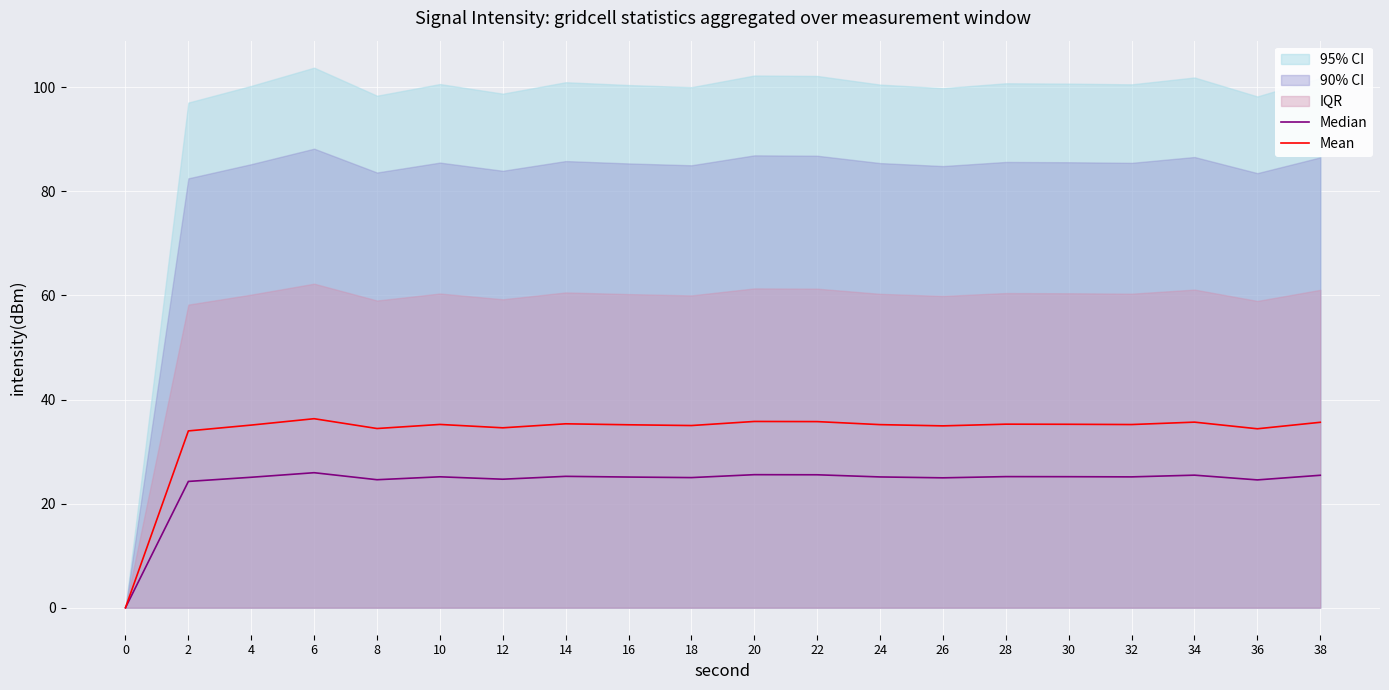

At which category does Median reach its first local peak?

6